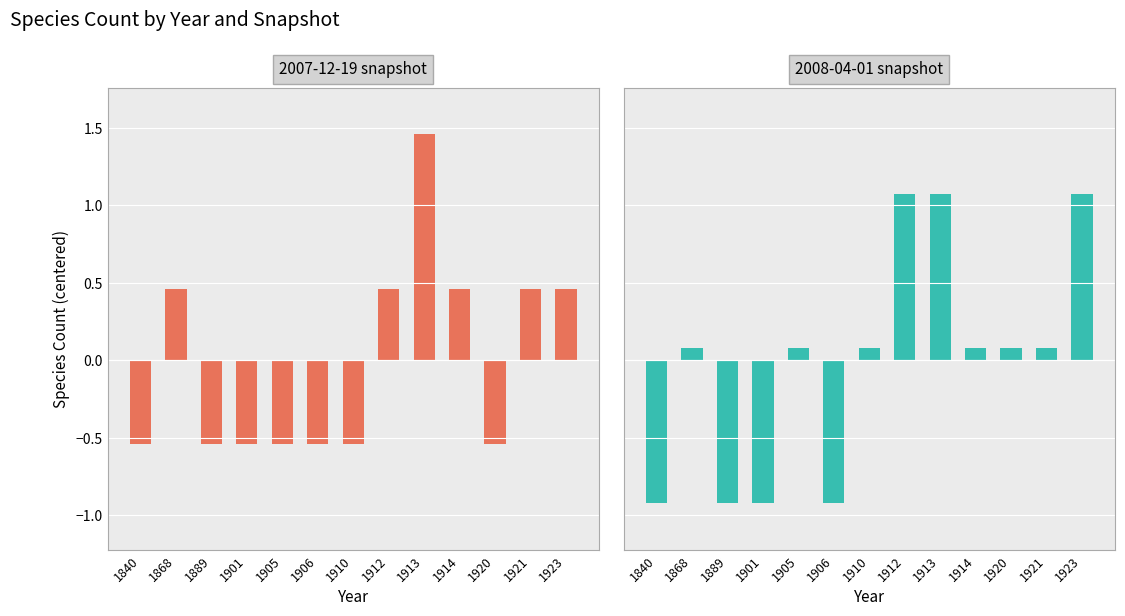

Reading left to right, list all the values displayed in this chart.

2007-12-19: -0.5	0.5	-0.5	-0.5	-0.5	-0.5	-0.5	0.5	1.5	0.5	-0.5	0.5	0.5
2008-04-01: -0.9	0.1	-0.9	-0.9	0.1	-0.9	0.1	1.1	1.1	0.1	0.1	0.1	1.1